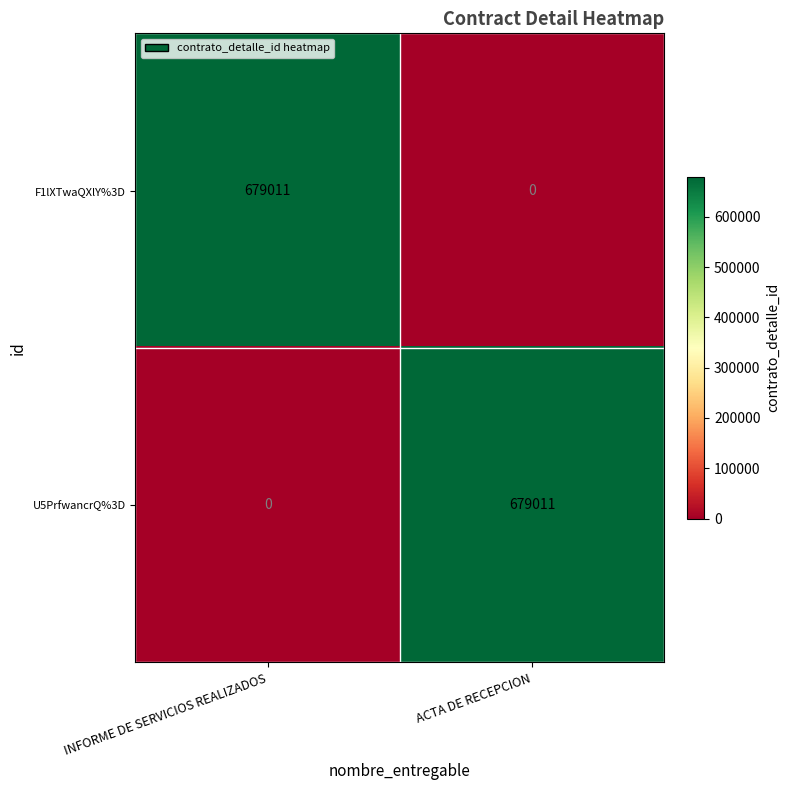

What is the spread (max minus min) of values at INFORME DE SERVICIOS REALIZADOS?

679011